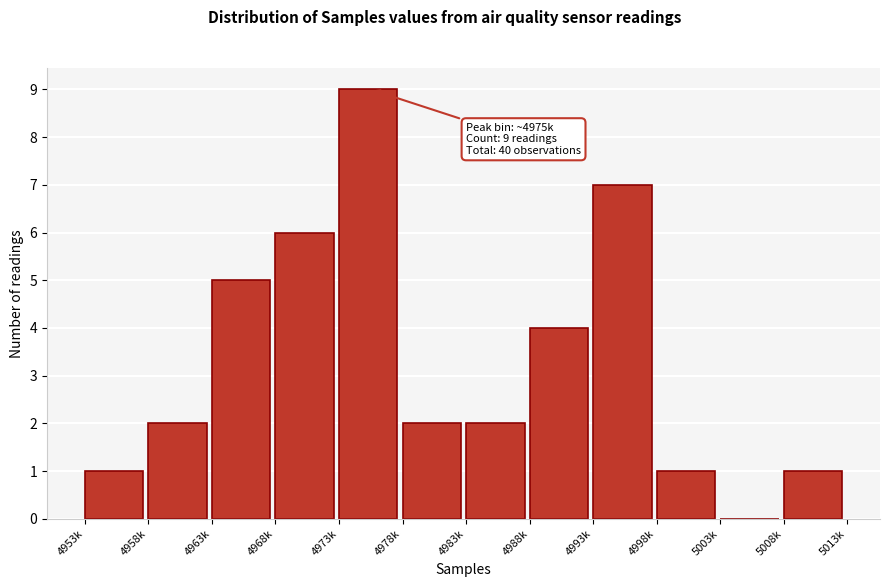

Reading right to left, extract all data points from this chart.

5008k=1	5003k=0	4998k=1	4993k=7	4988k=4	4983k=2	4978k=2	4973k=9	4968k=6	4963k=5	4958k=2	4953k=1